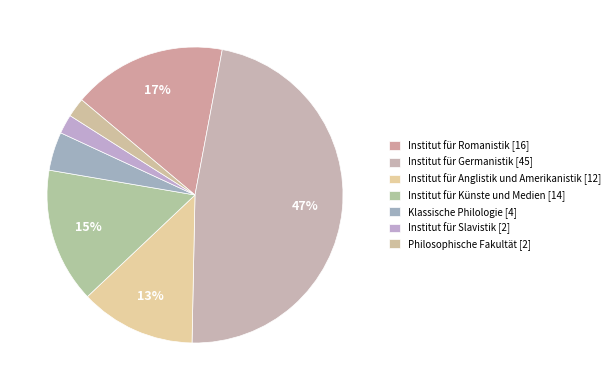

To the nearest percent, what is the combined percentage of Philosophische Fakultät and Institut für Romanistik?

19%